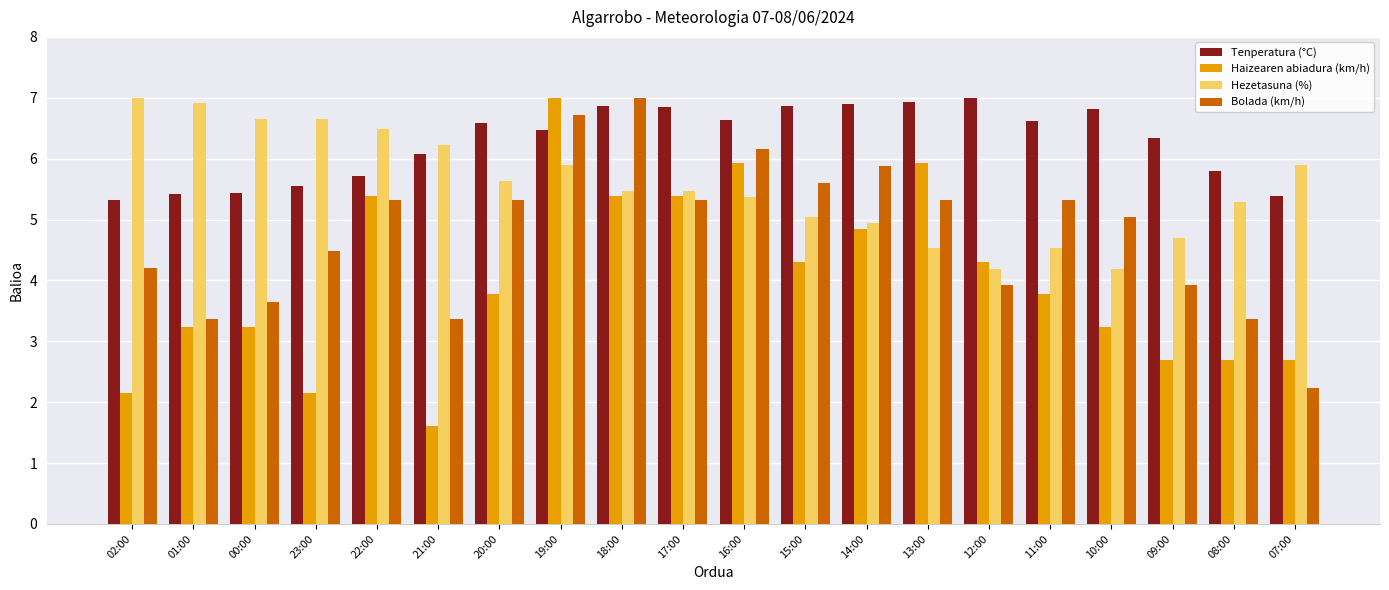

Is it true that Haizearen abiadura (km/h) equals 4.3 at 12:00?

True